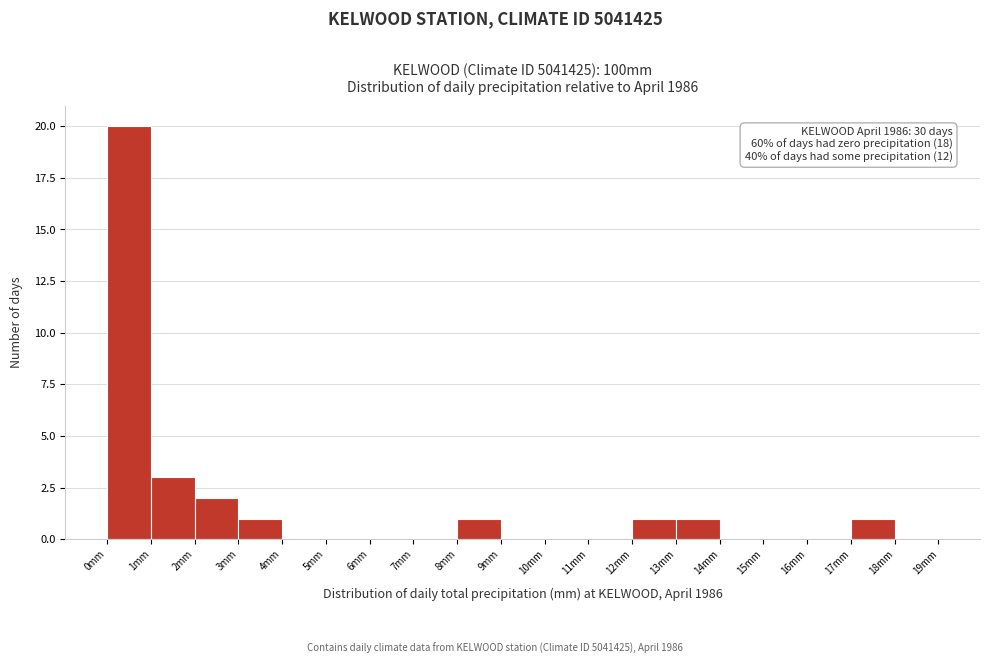

Over which range of the x-axis is the bar tallest?

0 to 1